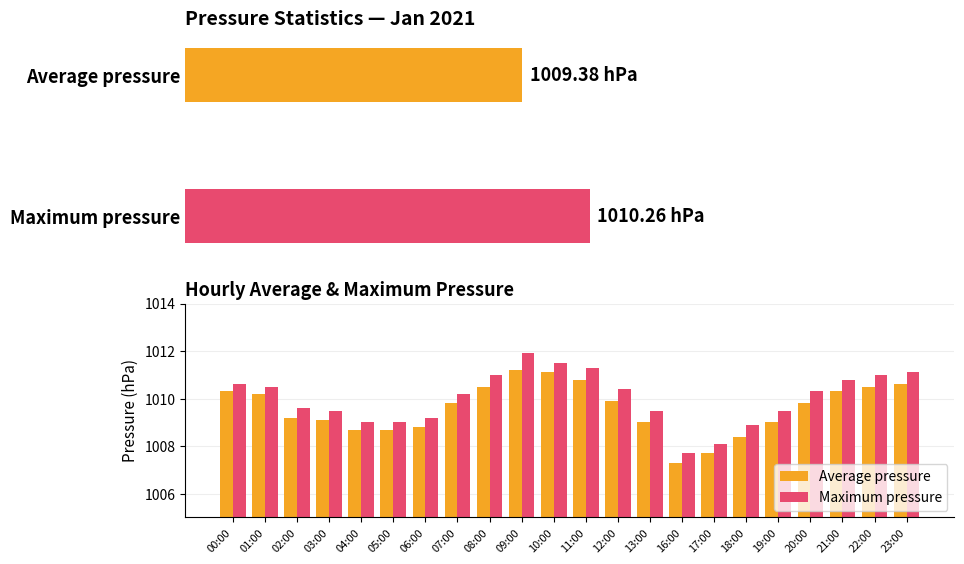

At which label does Maximum pressure reach its peak?

09:00